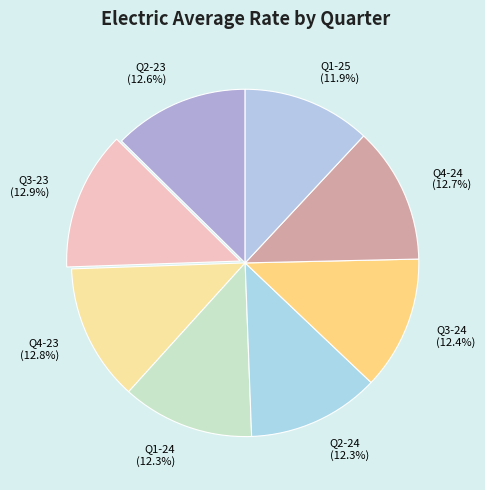

Count the number of slices in the pie.

8